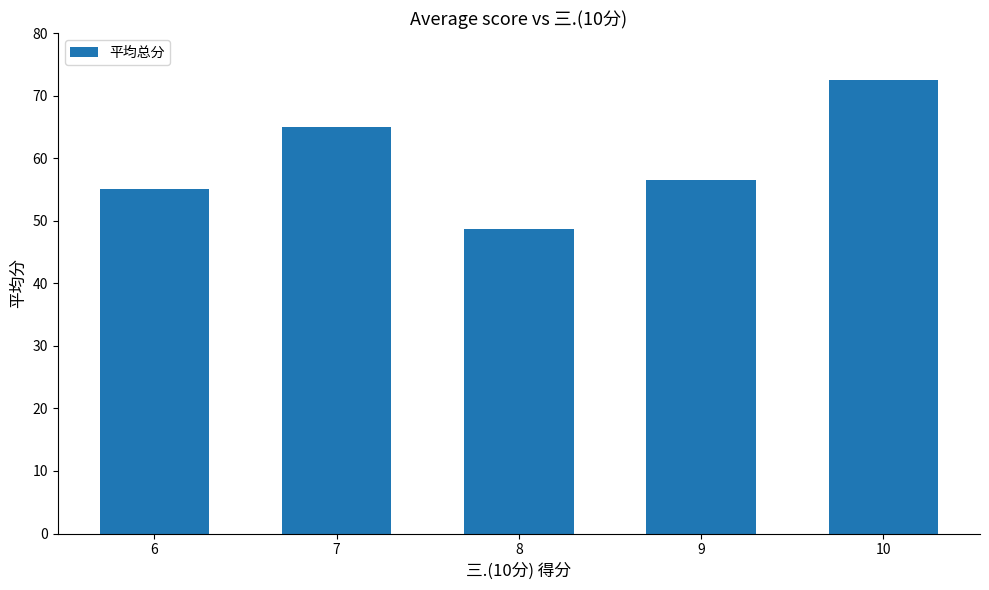

What is the difference between the maximum and second lowest values?

17.4